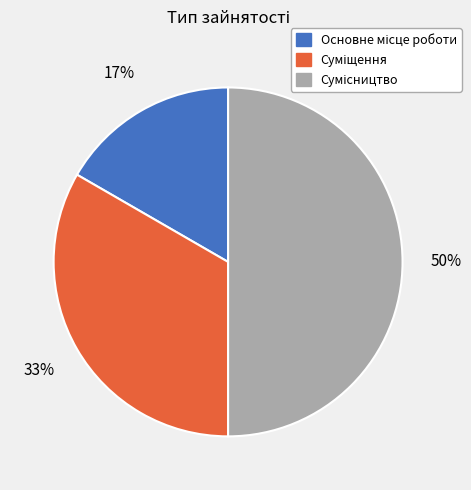

To the nearest percent, what is the difference between the largest and smallest slice percentages?

33%